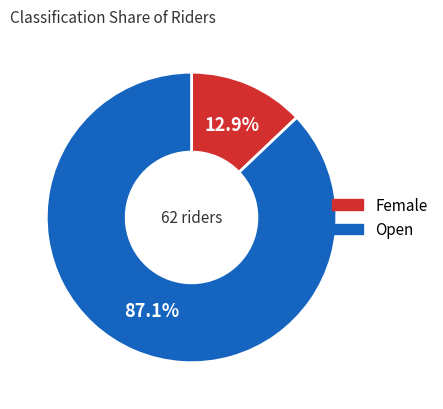

Combined, do Open and Female account for over 50%?

Yes